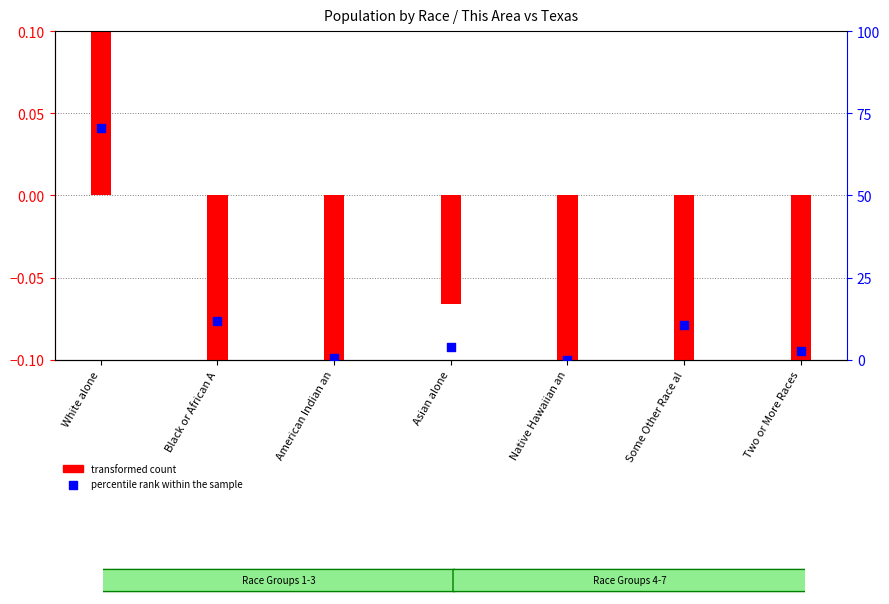

At which category is the sum across all series the highest?

White alone